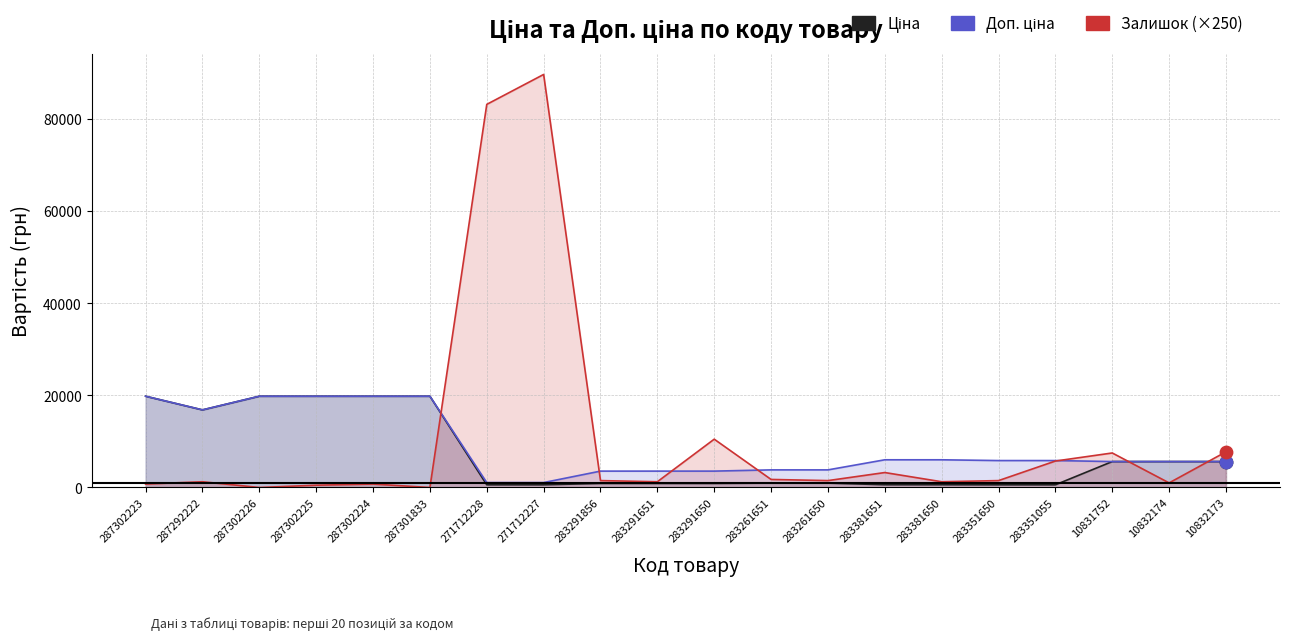

Which series has the largest total across all categories?

Залишок